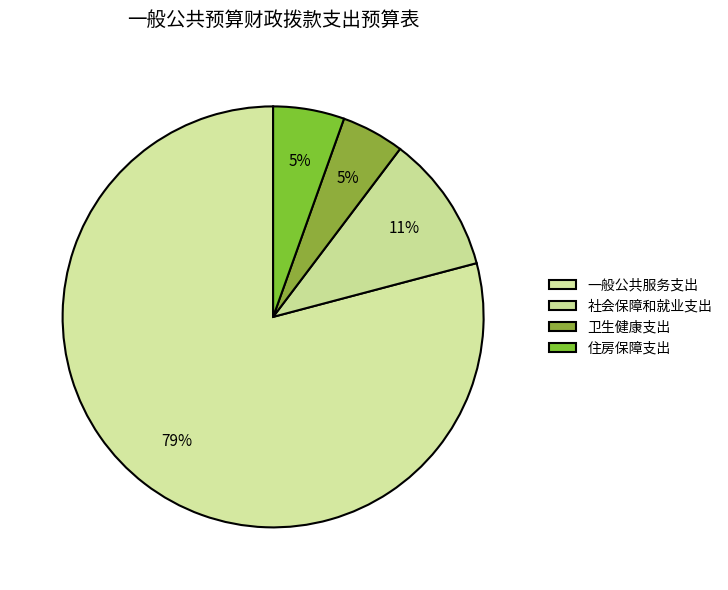

How many segments does this pie chart have?

4